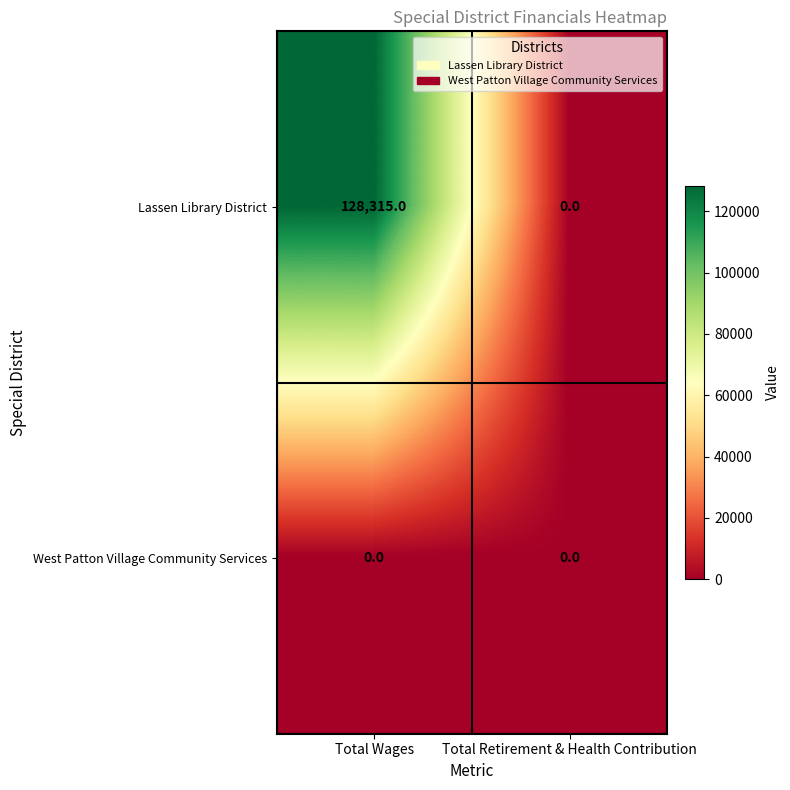

Where is Lassen Library District nearest to the value 64157?

Total Retirement & Health Contribution